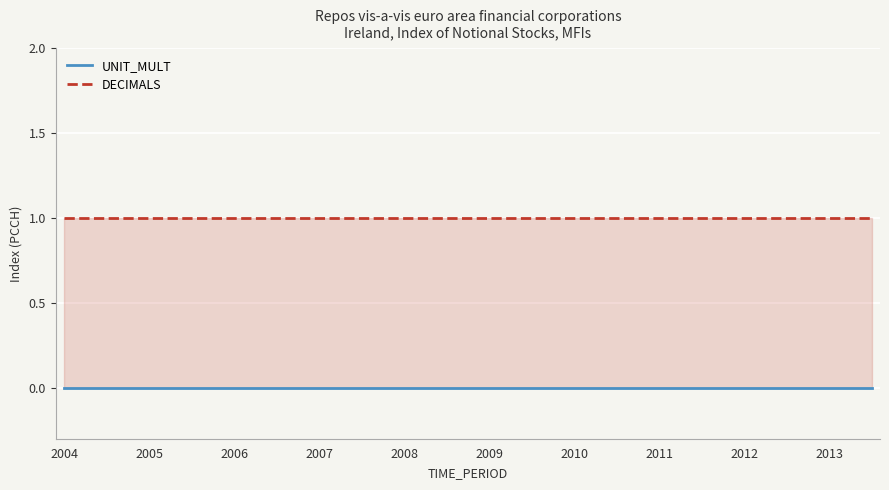

How many lines are shown in the chart?

2